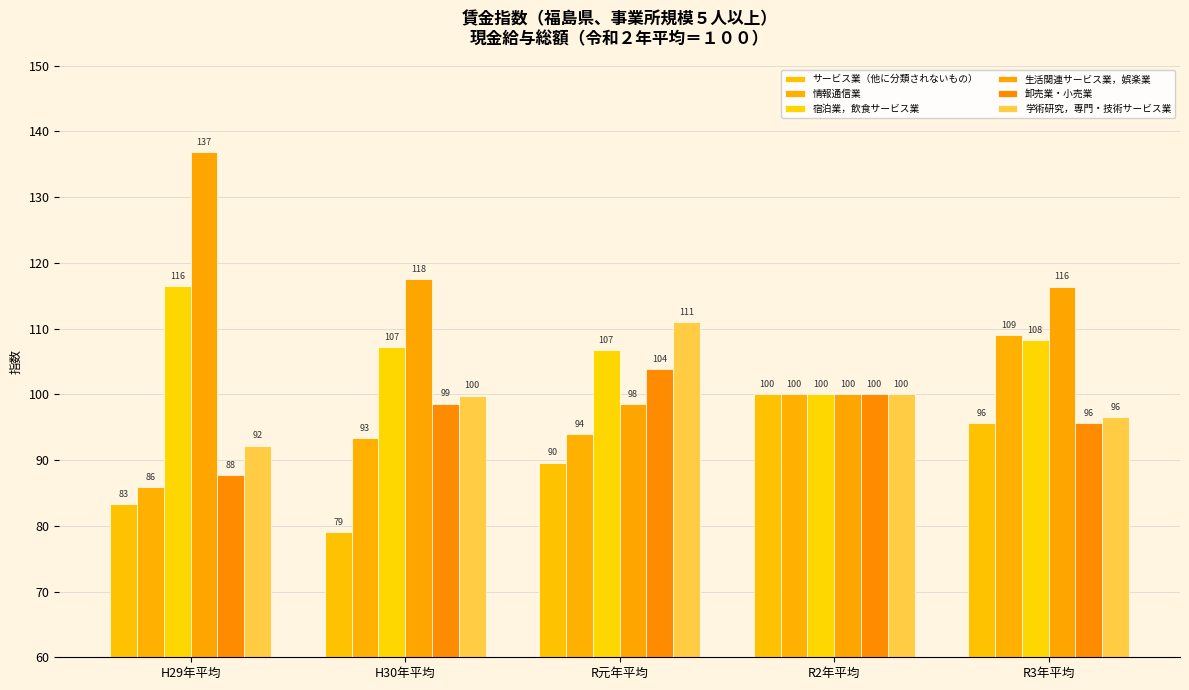

At R元年平均, list the series in order from largest to smallest.

学術研究，専門・技術サービス業, 宿泊業，飲食サービス業, 卸売業・小売業, 生活関連サービス業，娯楽業, 情報通信業, サービス業（他に分類されないもの）